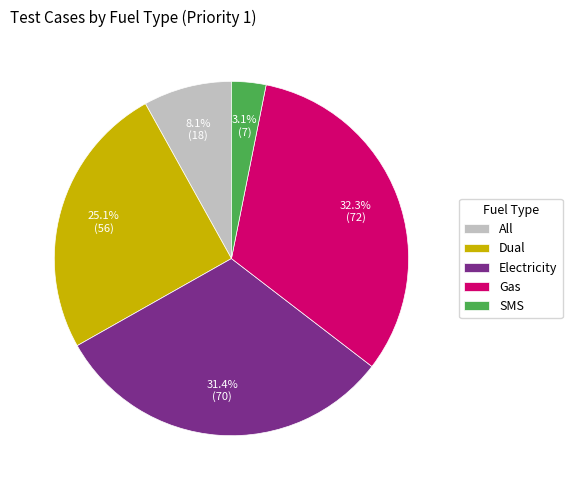

Which slice is the largest?

Gas